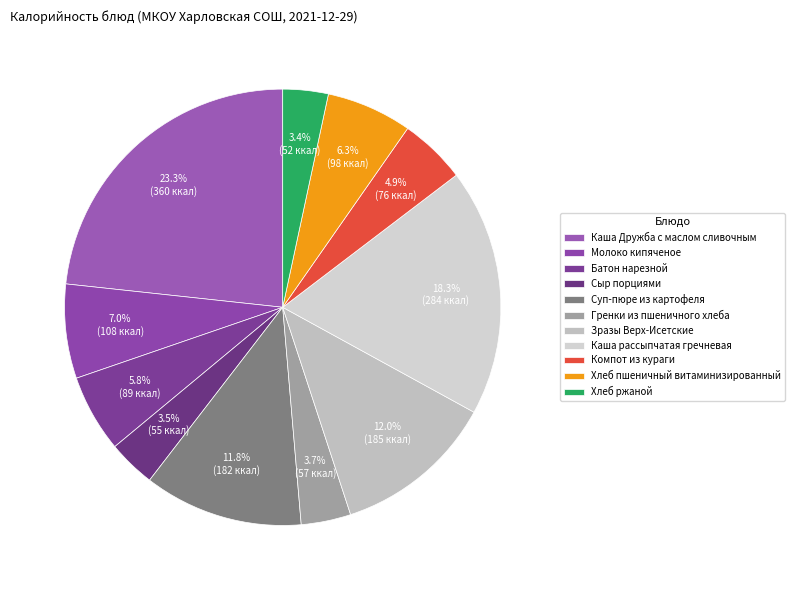

To the nearest percent, what portion does Хлеб пшеничный витаминизированный represent?

6%